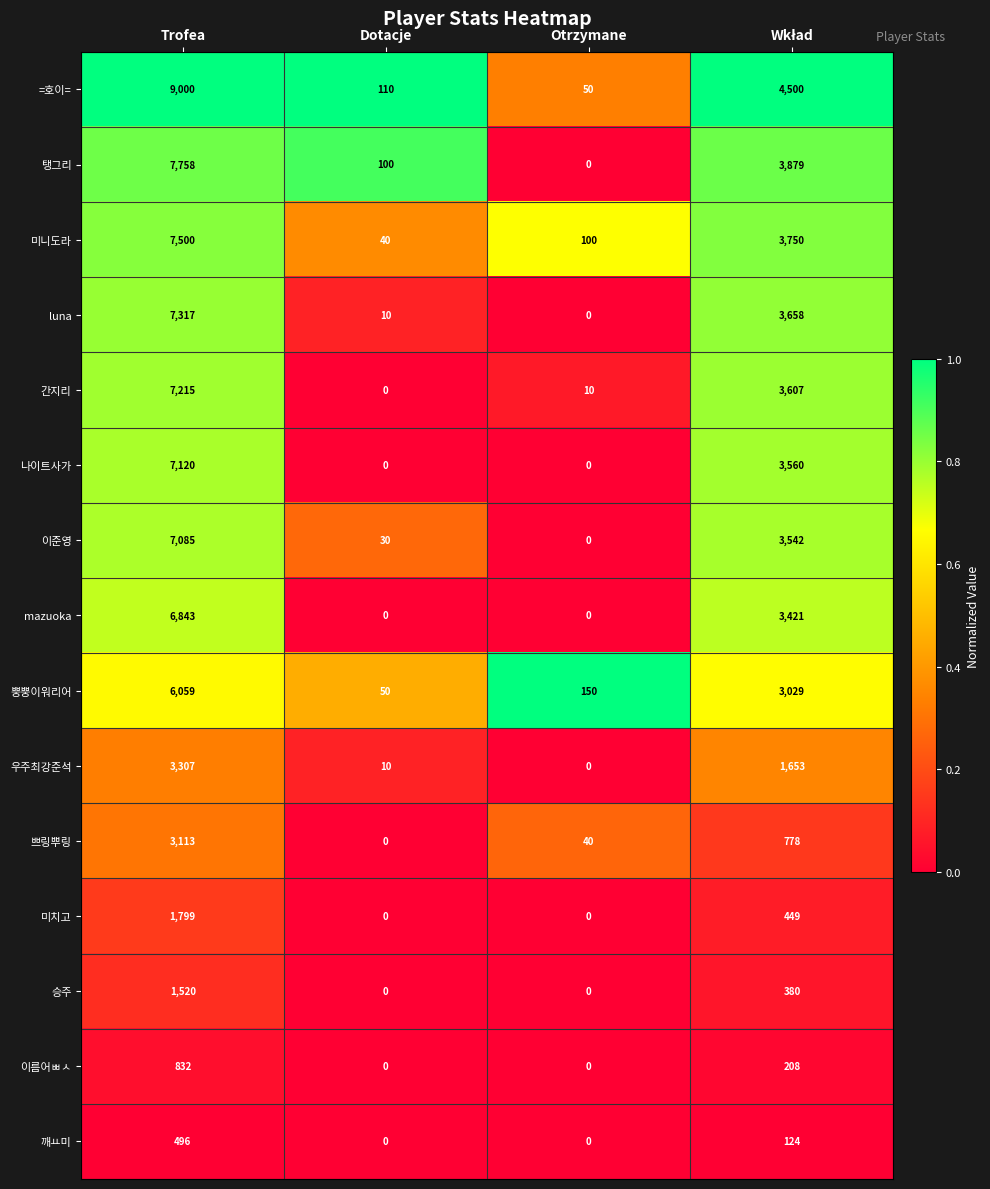

Which series has the largest range (max minus min)?

=호이=